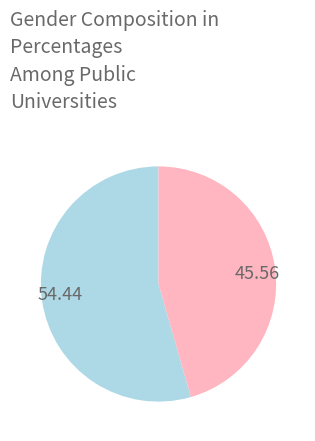

What is the ratio of the value at 45.56 to the value at 54.44?

0.8